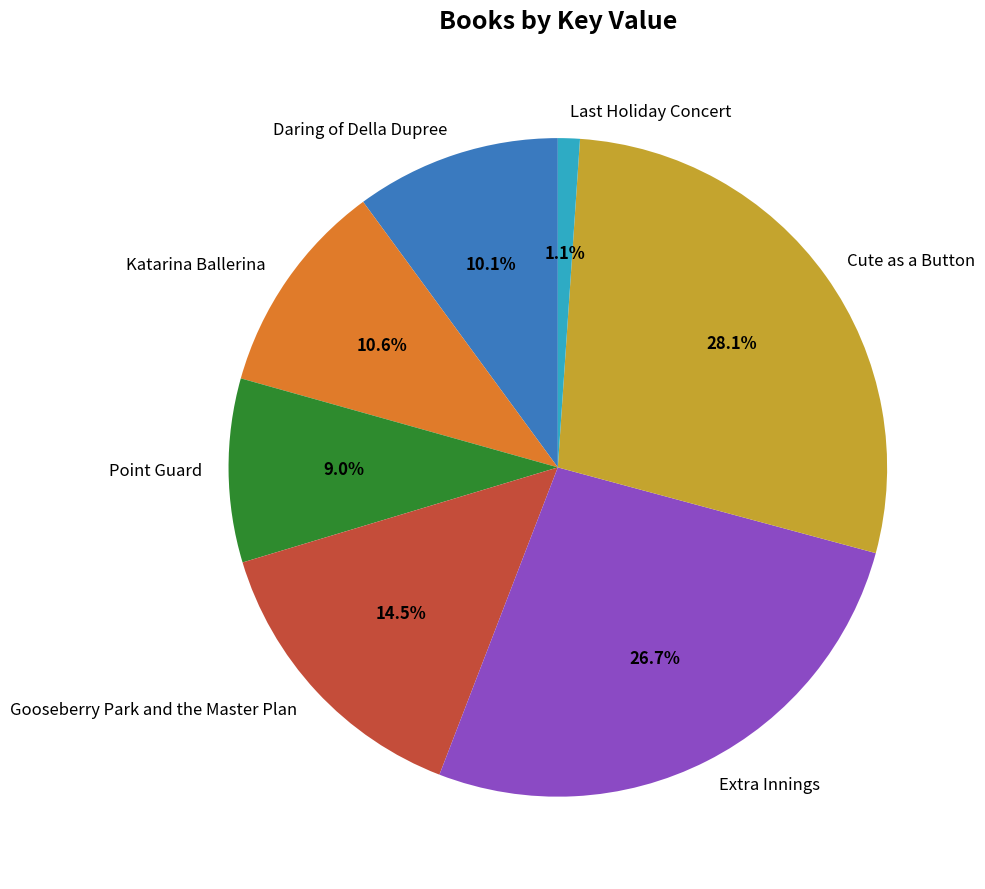

How many slices are in this pie chart?

7